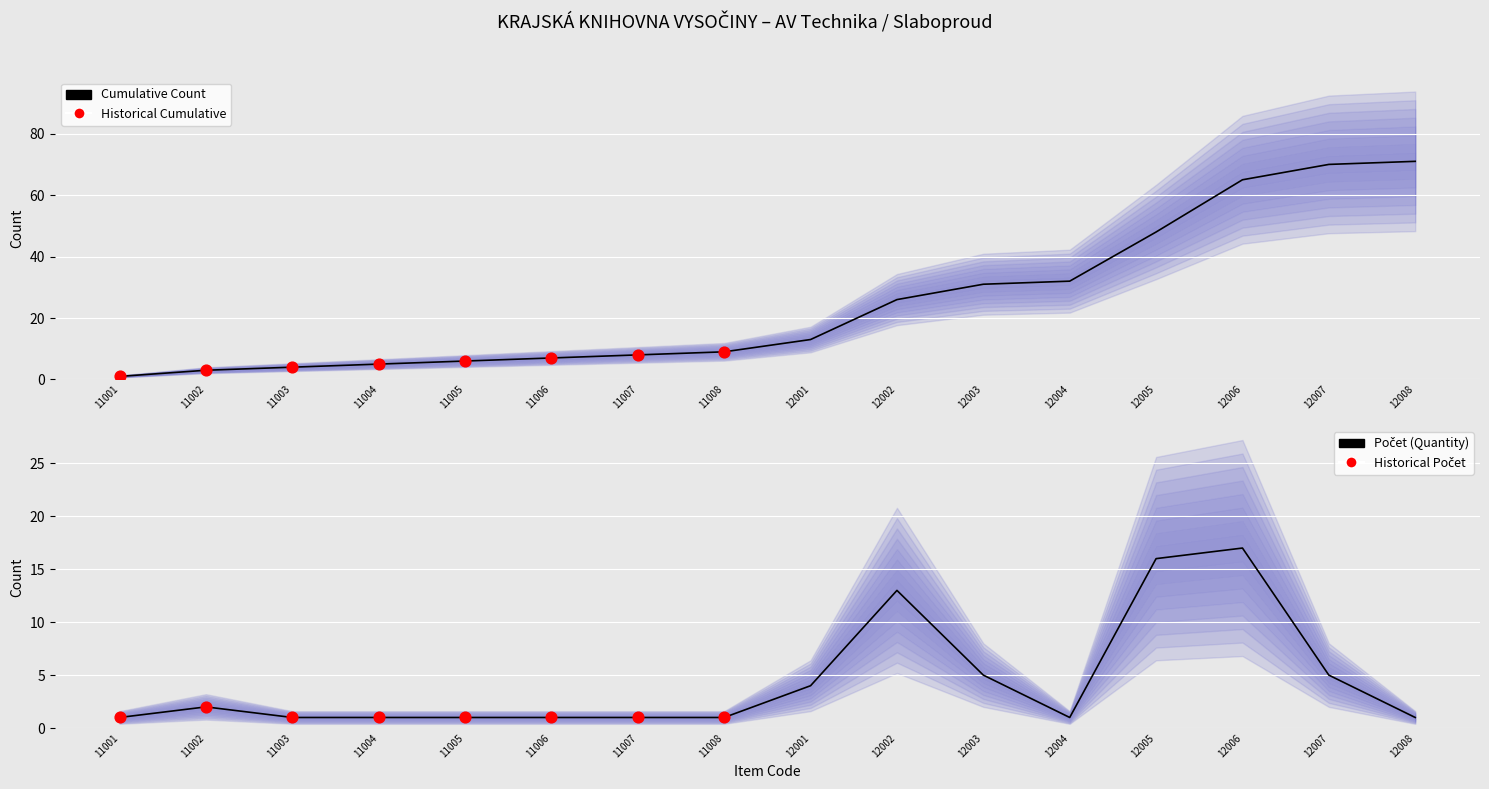

Which series contains the lowest Y value?

Počet